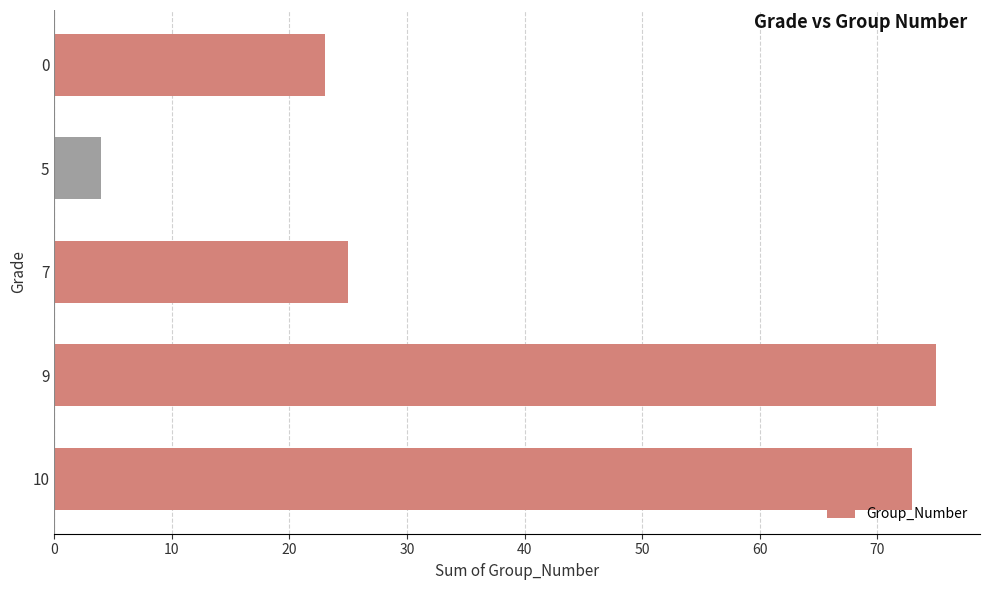

Reading top to bottom, list all the values displayed in this chart.

23	4	25	75	73